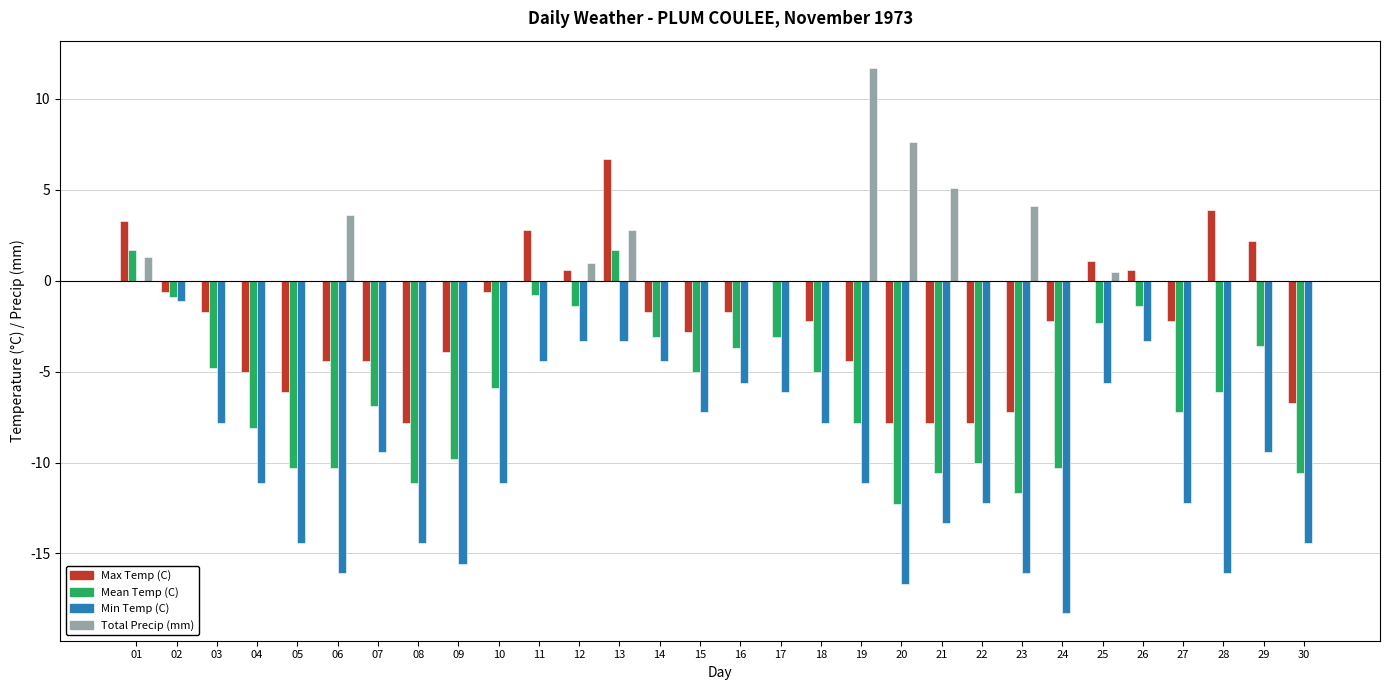

Which category has the highest value across all series?

19